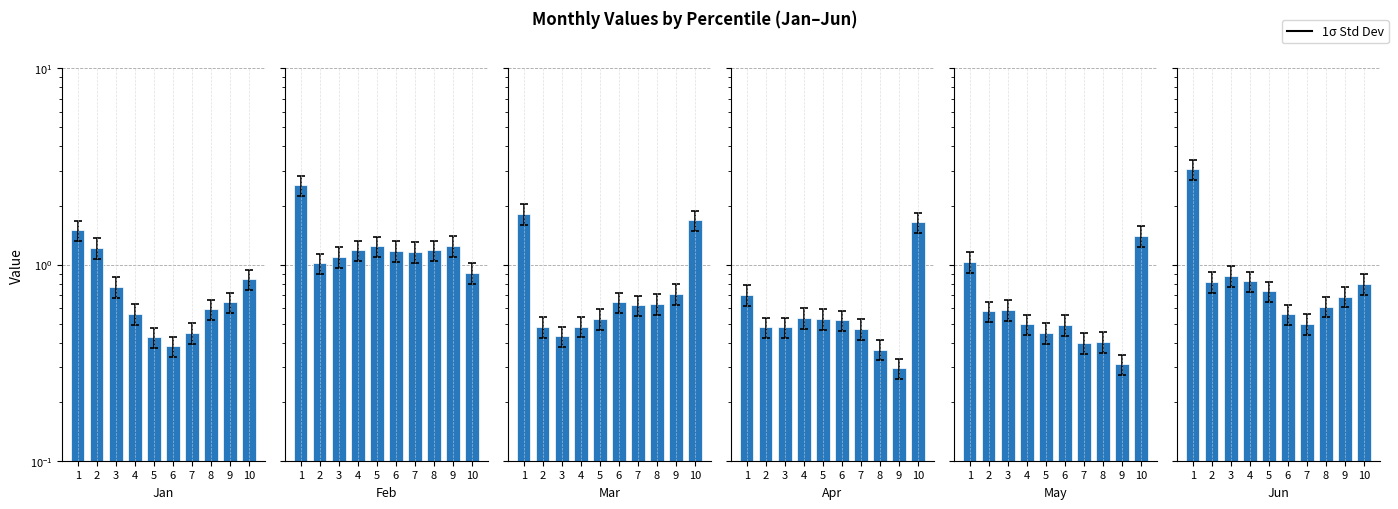

Reading left to right, extract all data points from this chart.

Jan: 1.5	1.2	0.8	0.6	0.4	0.4	0.4	0.6	0.6	0.8
Feb: 2.5	1.0	1.1	1.2	1.2	1.2	1.2	1.2	1.2	0.9
Mar: 1.8	0.5	0.4	0.5	0.5	0.6	0.6	0.6	0.7	1.7
Apr: 0.7	0.5	0.5	0.5	0.5	0.5	0.5	0.4	0.3	1.6
May: 1.0	0.6	0.6	0.5	0.4	0.5	0.4	0.4	0.3	1.4
Jun: 3.1	0.8	0.9	0.8	0.7	0.6	0.5	0.6	0.7	0.8